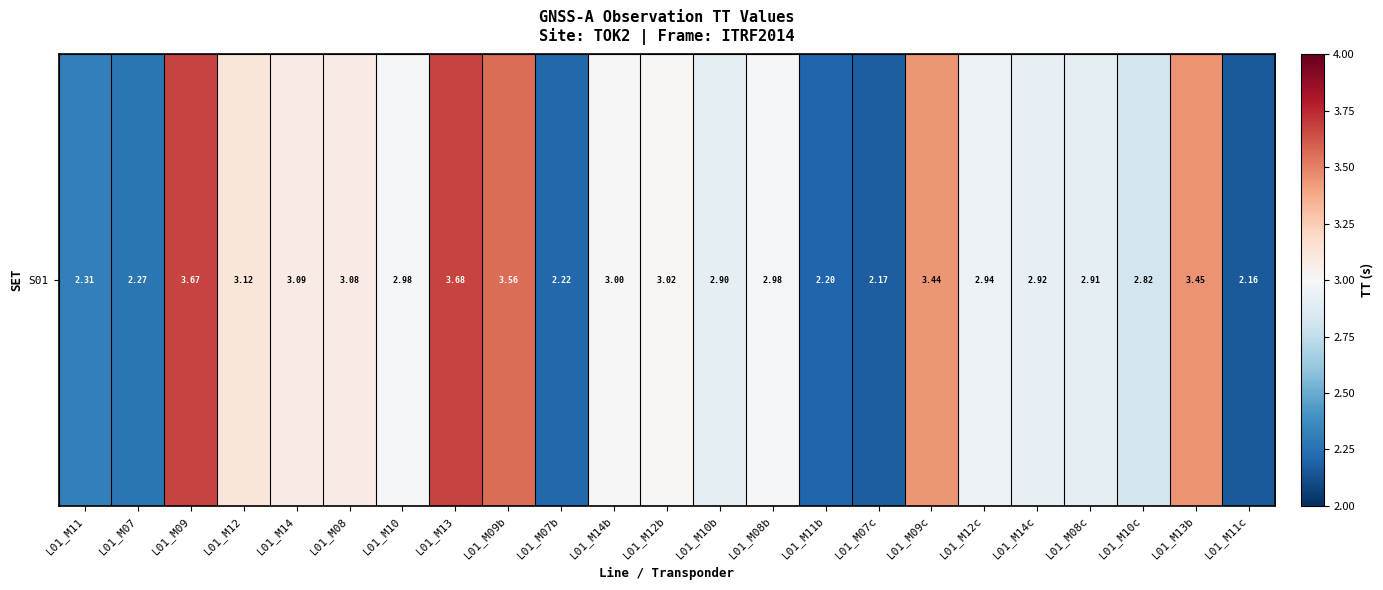

The value at L01_M07 is 2.3. True or false?

True